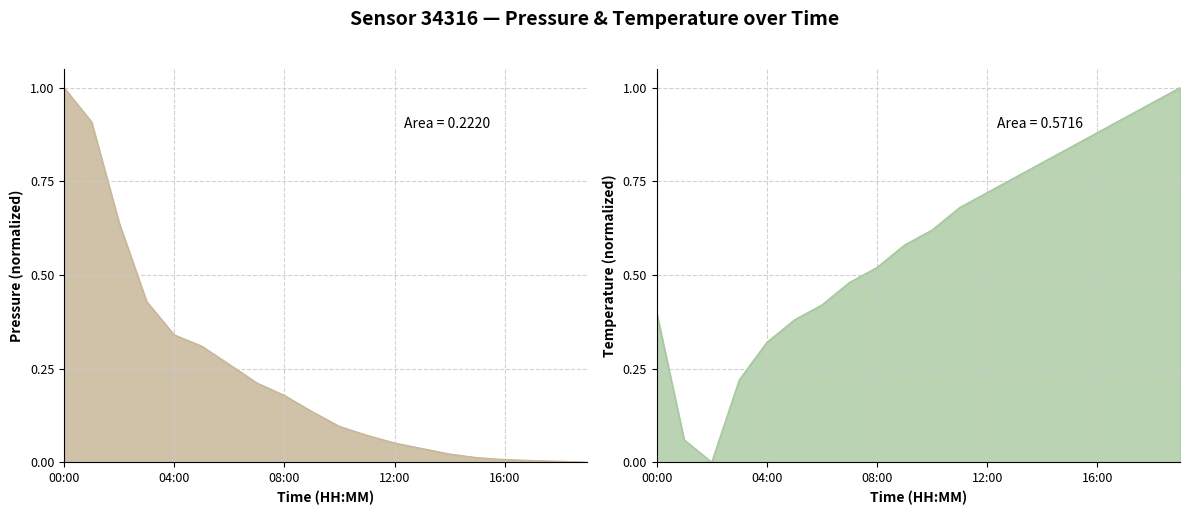

Which series has the widest spread of values?

pressure